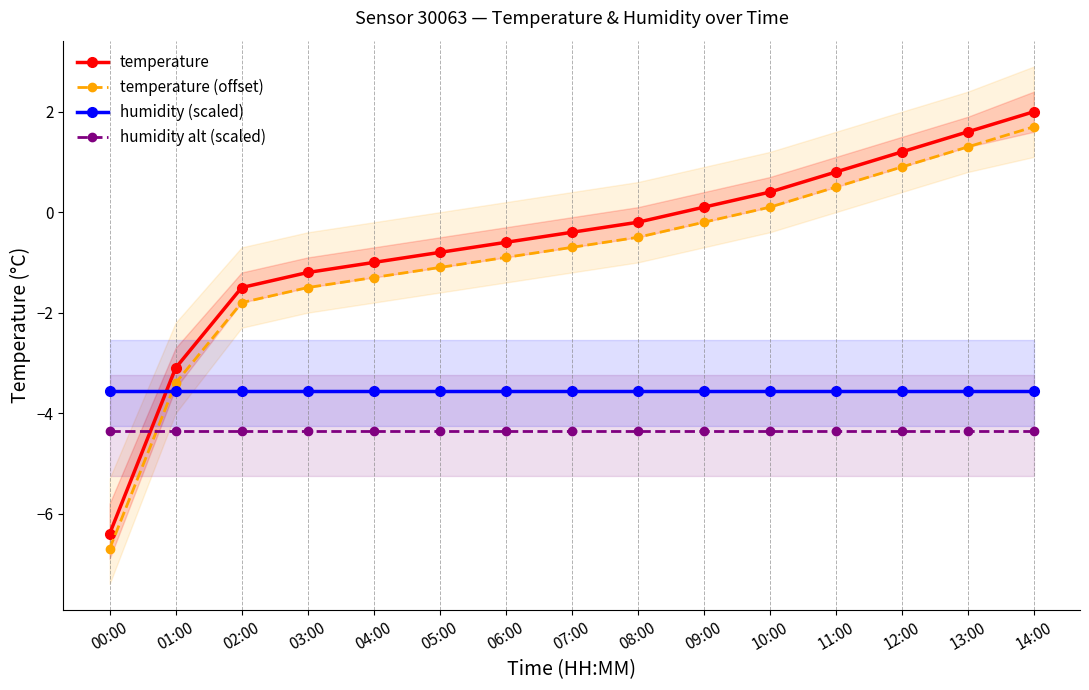

How many lines are shown in the chart?

4